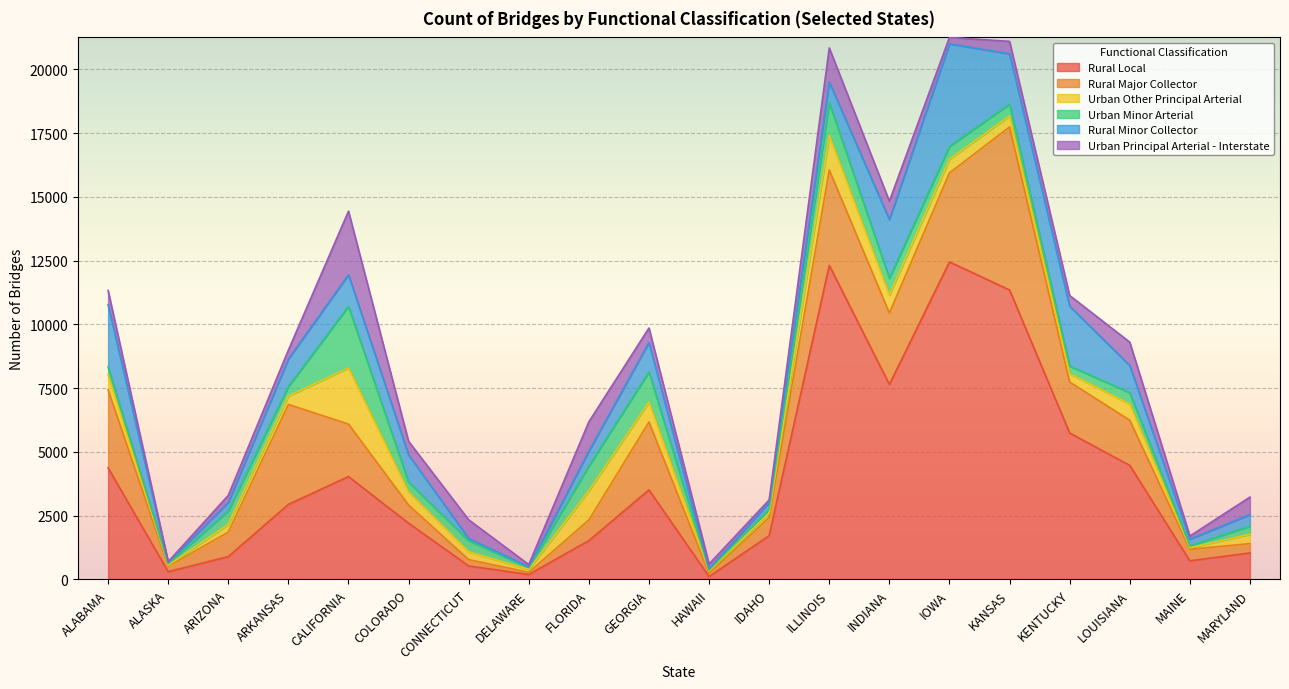

Where do Urban Other Principal Arterial and Urban Principal Arterial - Interstate first cross each other?

ARIZONA and ARKANSAS